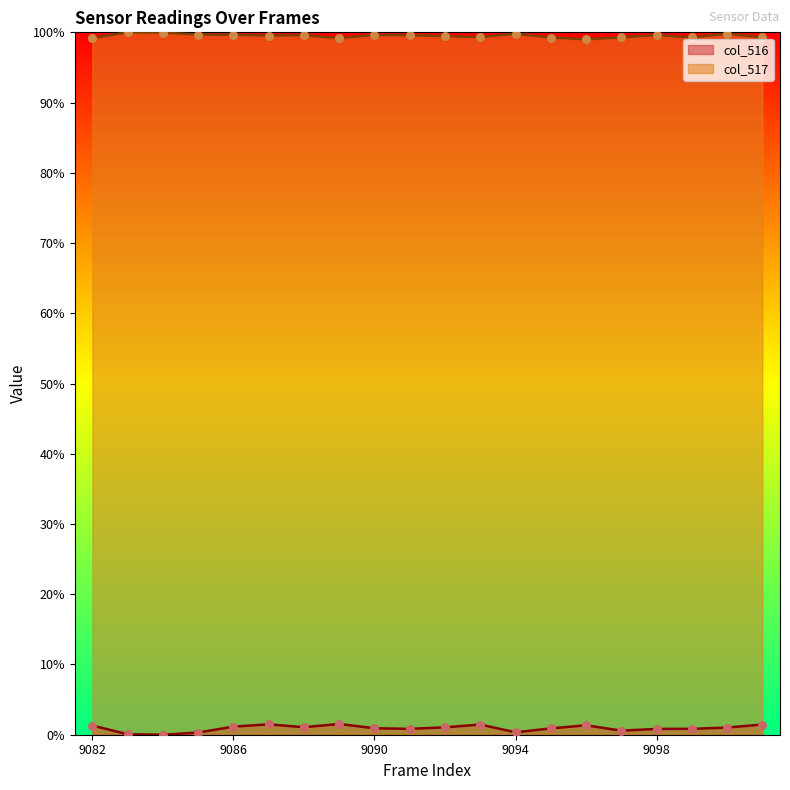

What is the total value across all series at 9092?

100.5